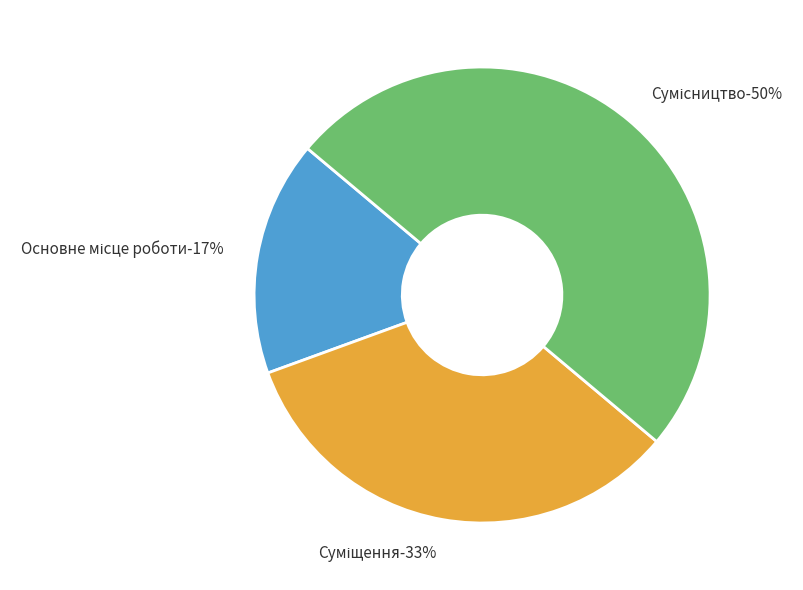

How many segments does this pie chart have?

3